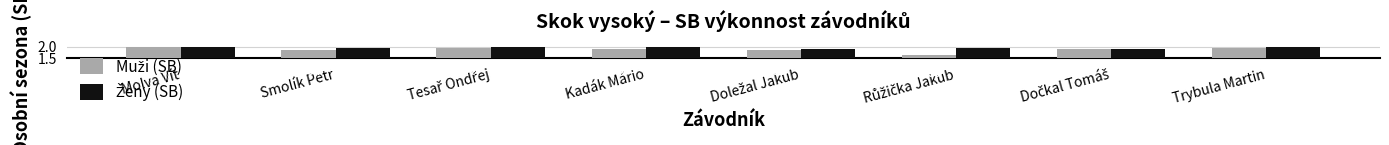

Which category has the highest value across all series?

Molva Vít